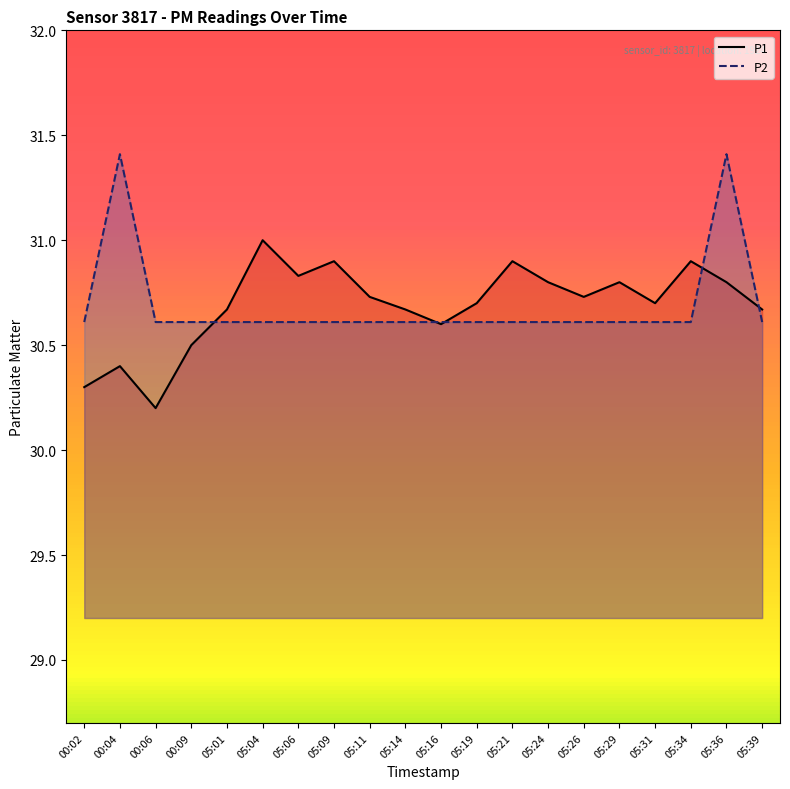

How many P2 values are between 30 and 31?

18